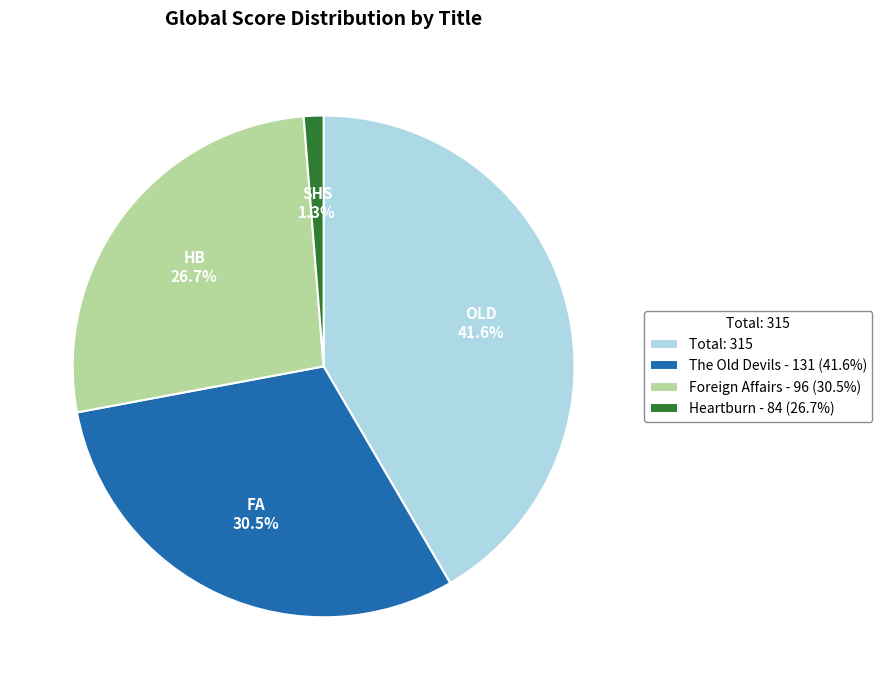

Rank the categories by value from lowest to highest.

Heartburn - 84 (26.7%), Foreign Affairs - 96 (30.5%), The Old Devils - 131 (41.6%), Total: 315